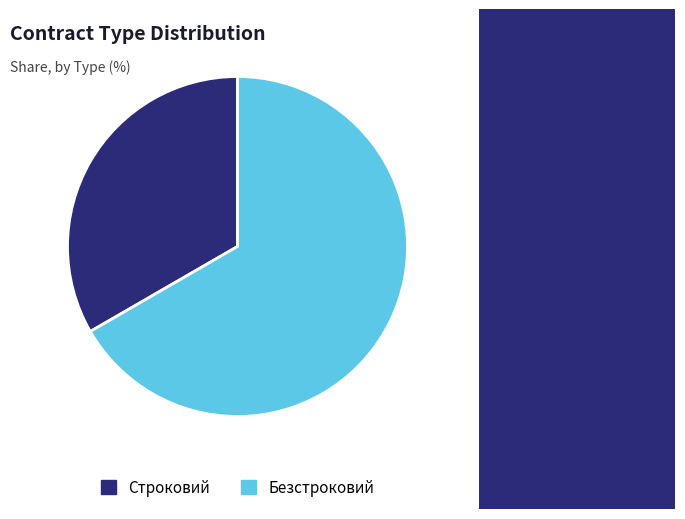

The Безстроковий slice represents 67% of the pie. True or false?

True